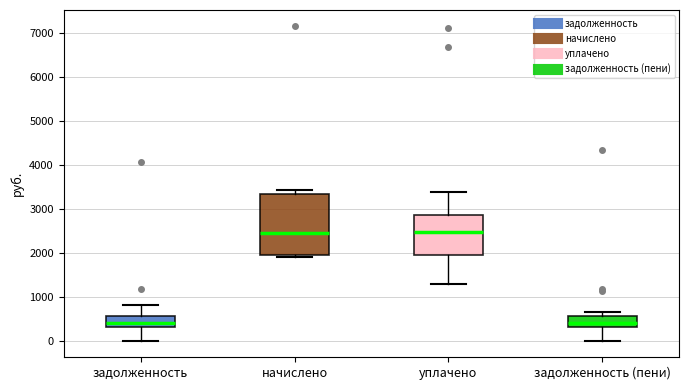

Comparing the boxes themselves (not the whiskers), which one is the tallest?

начислено